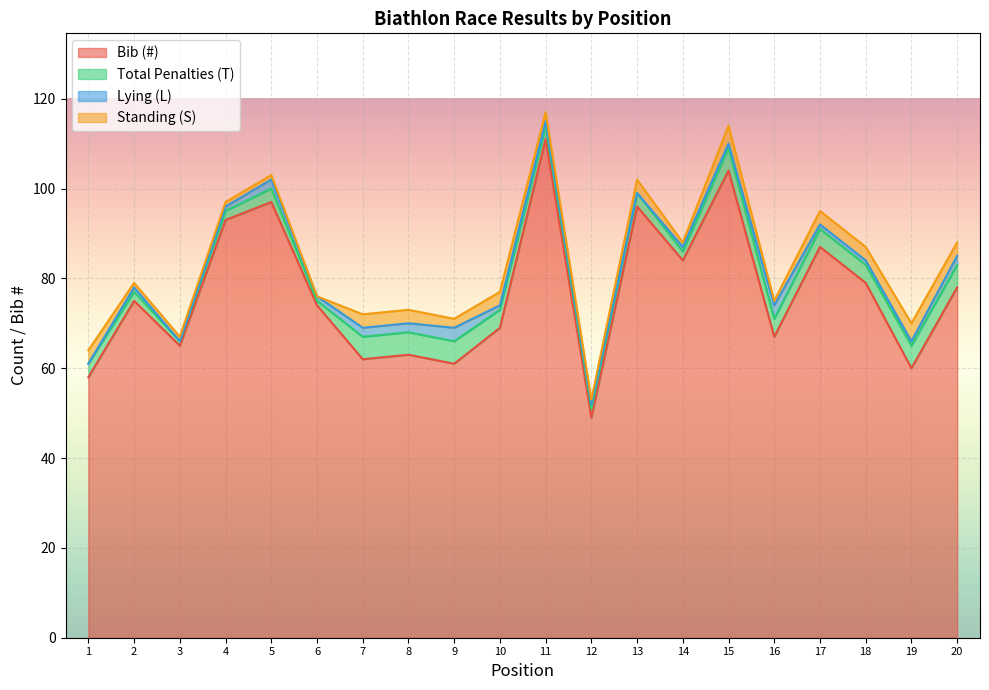

What is the difference between the second highest and minimum values in the Standing (S) series?

4